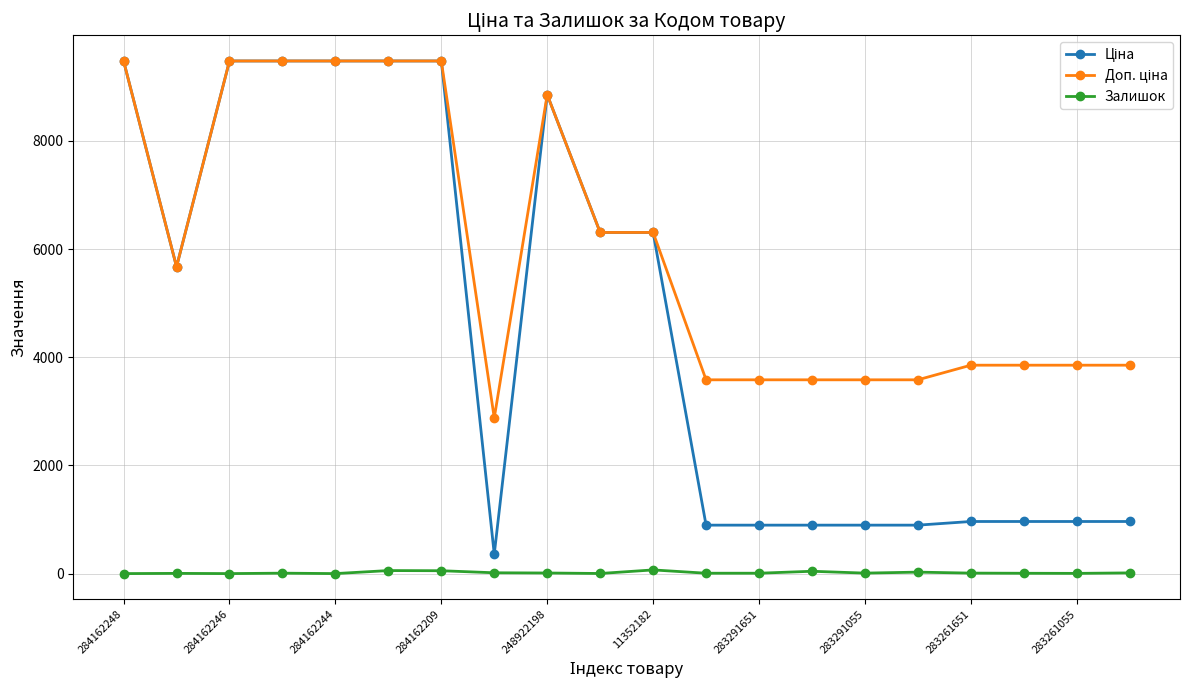

True or false: Залишок has more than 1 interior local peaks.

True